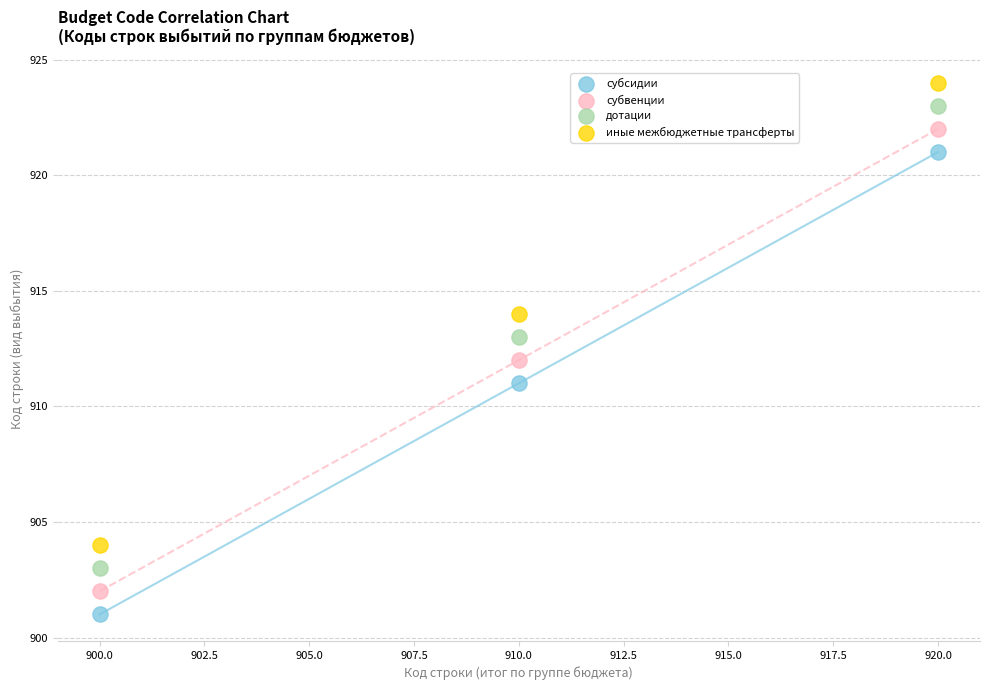

Which series reaches the maximum Y coordinate?

иные межбюджетные трансферты